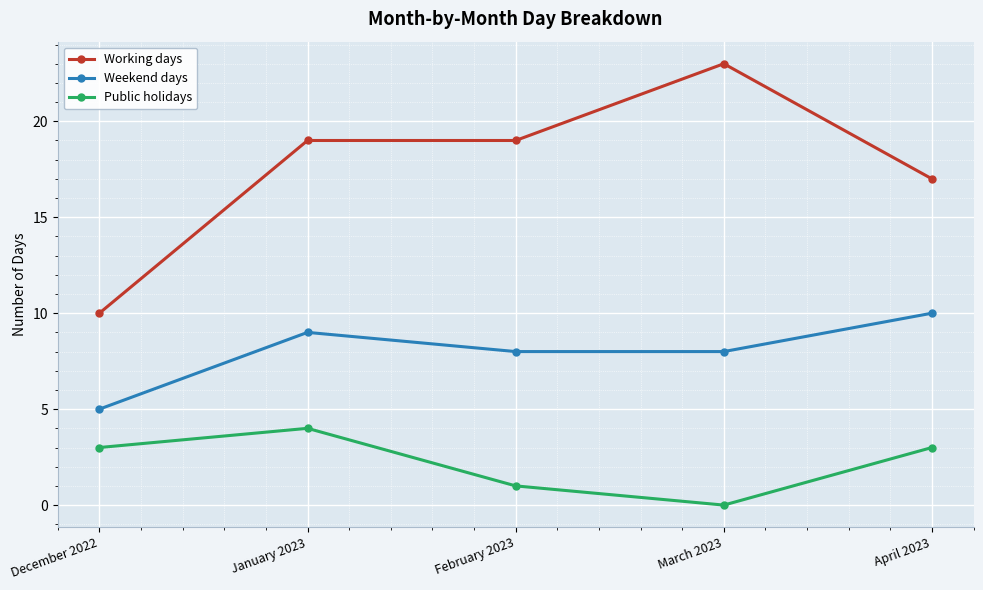

Reading left to right, extract all data points from this chart.

Working days: 10	19	19	23	17
Weekend days: 5	9	8	8	10
Public holidays: 3	4	1	0	3